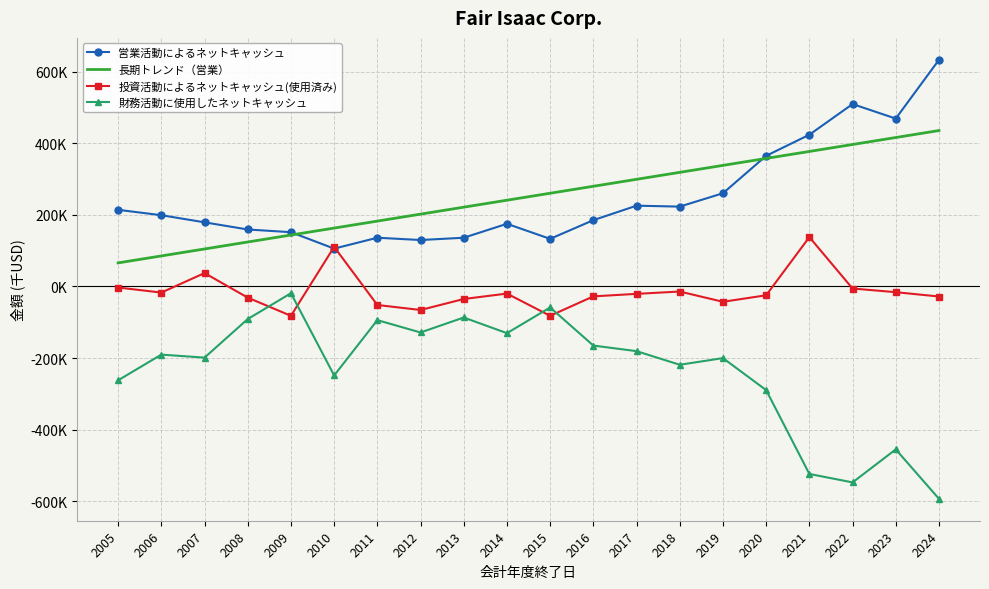

What is the difference between the highest and lowest values at 2012?

330482.8